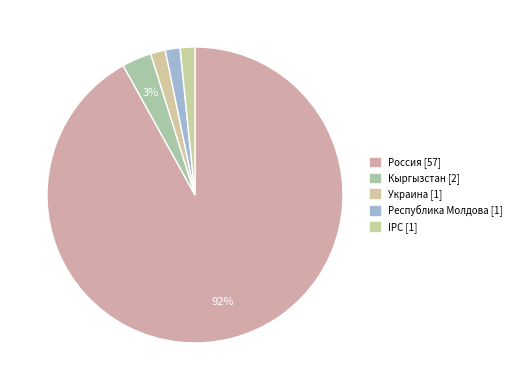

How many slices are in this pie chart?

5